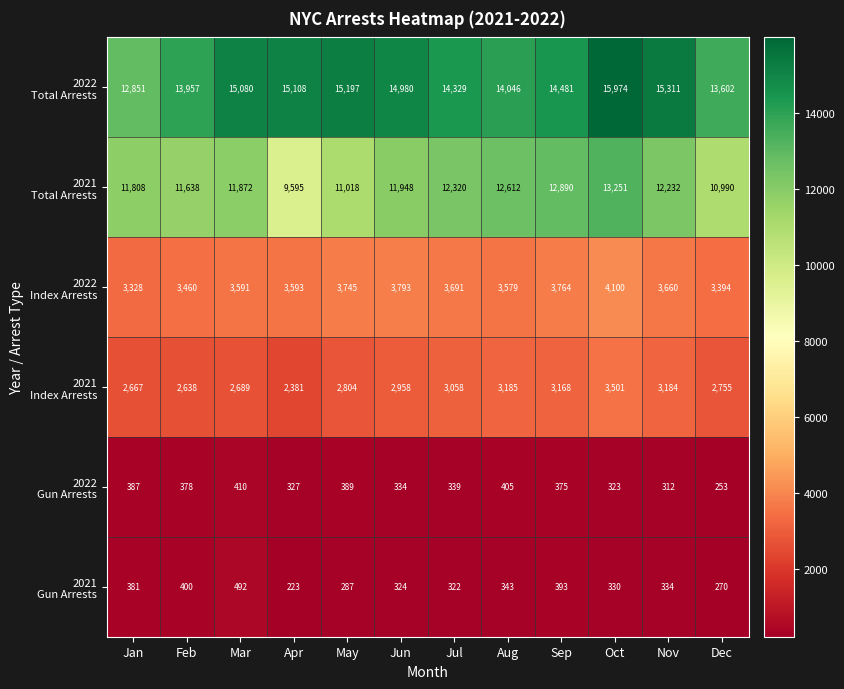

What is the spread (max minus min) of values at Mar?

14670